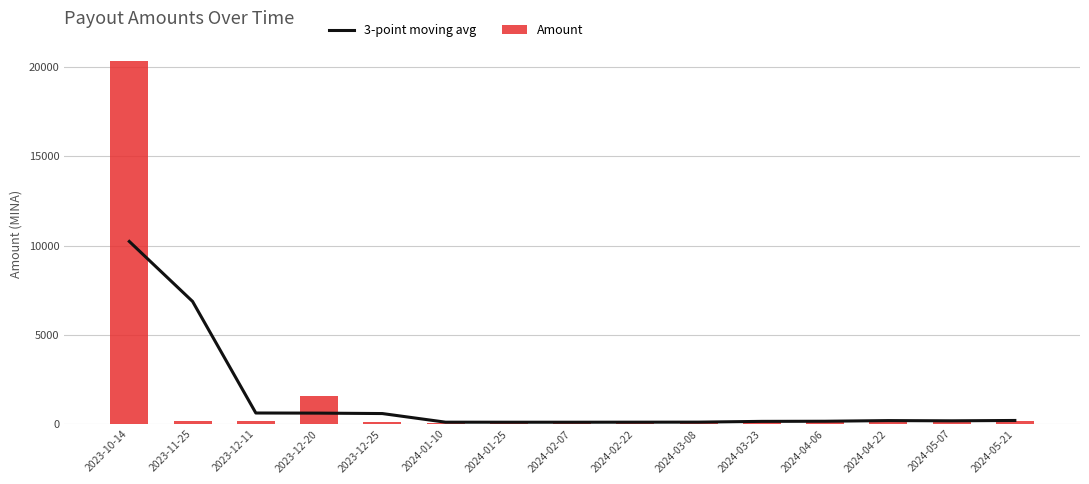

Which series has the largest range (max minus min)?

Amount